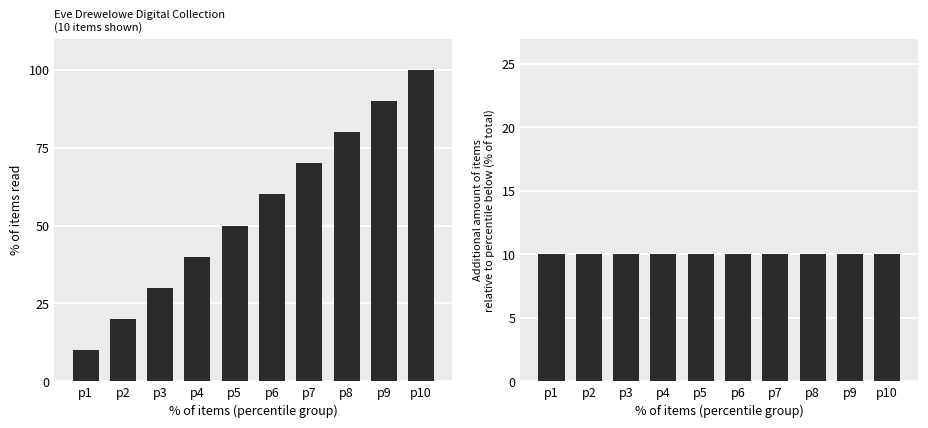

Is it true that Incremental % equals 10 at p9?

True